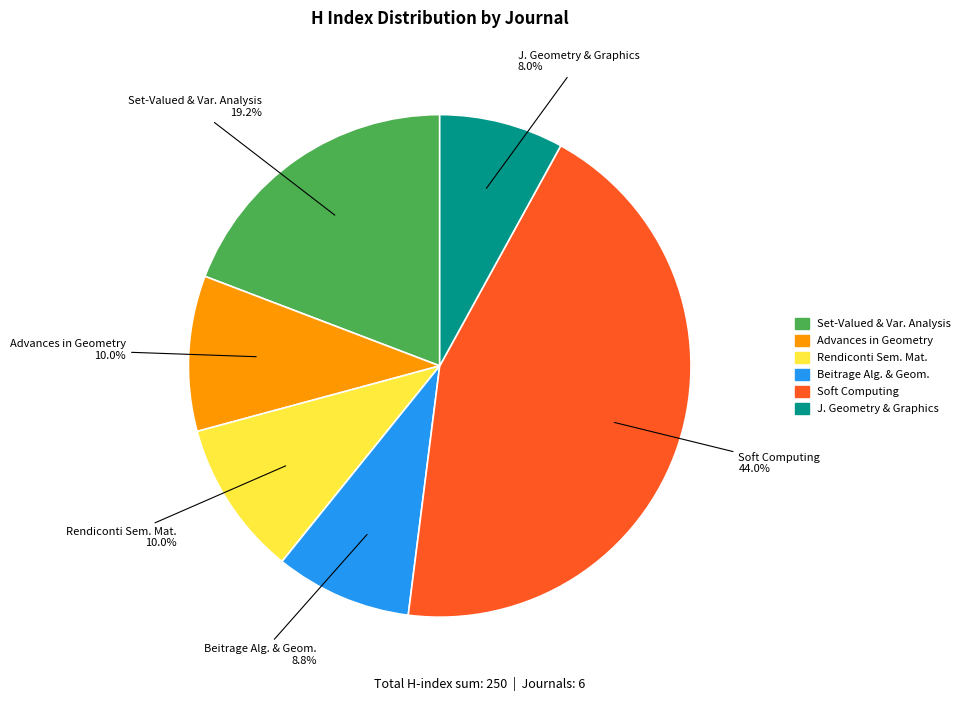

How many segments does this pie chart have?

6